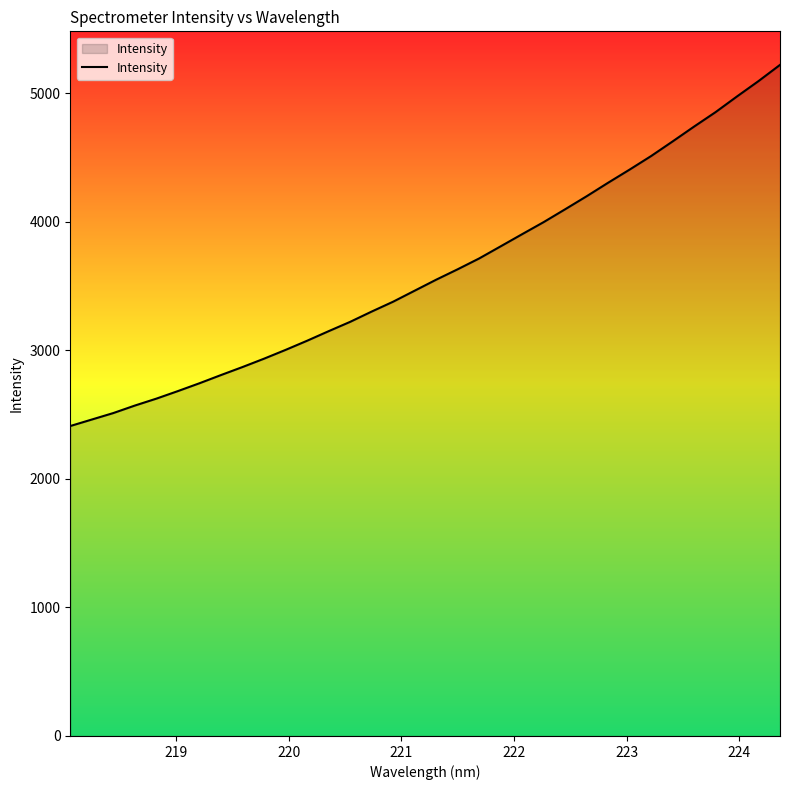

How many values are below 3549?

17